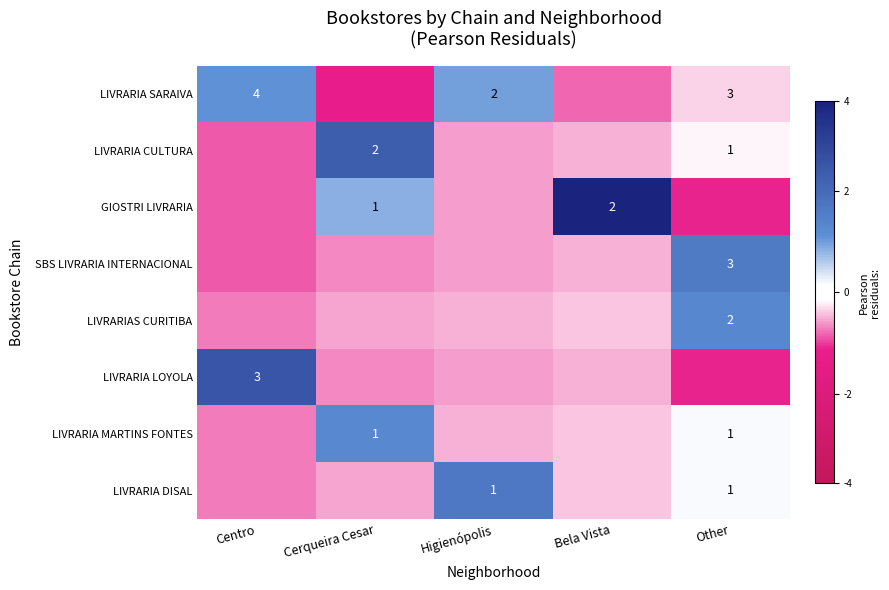

Which category has the highest value in the LIVRARIA LOYOLA series?

Centro